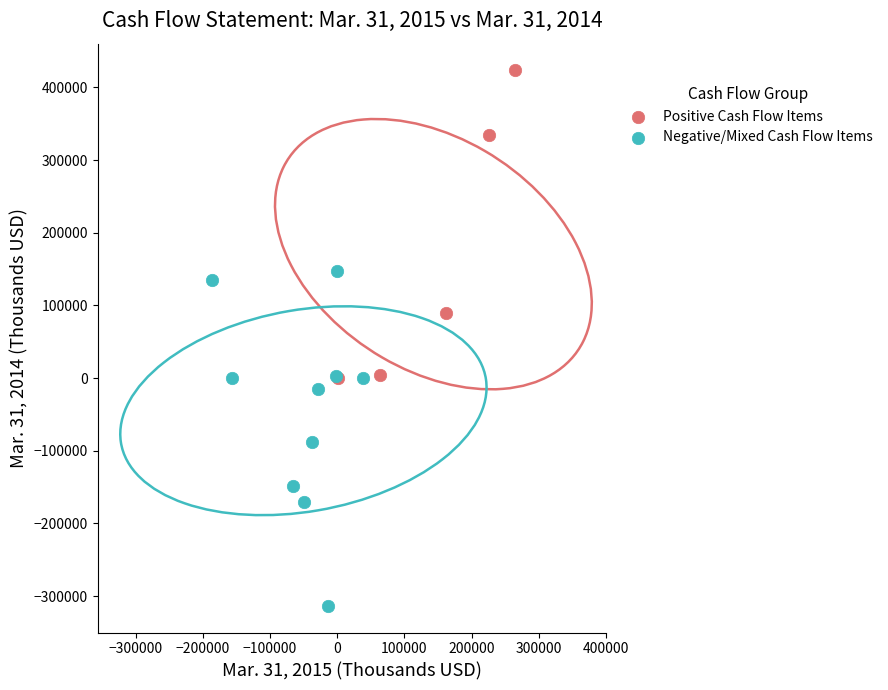

Which series reaches the maximum Y coordinate?

Positive Cash Flow Items